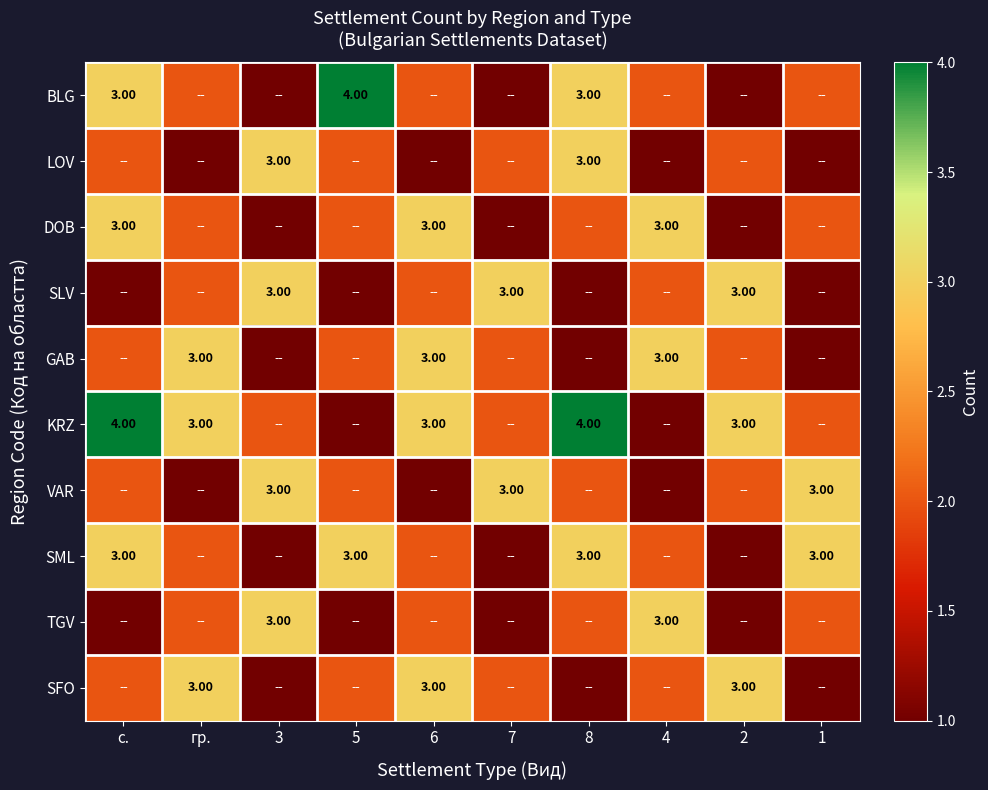

At which category does the chart reach its peak across all series?

5